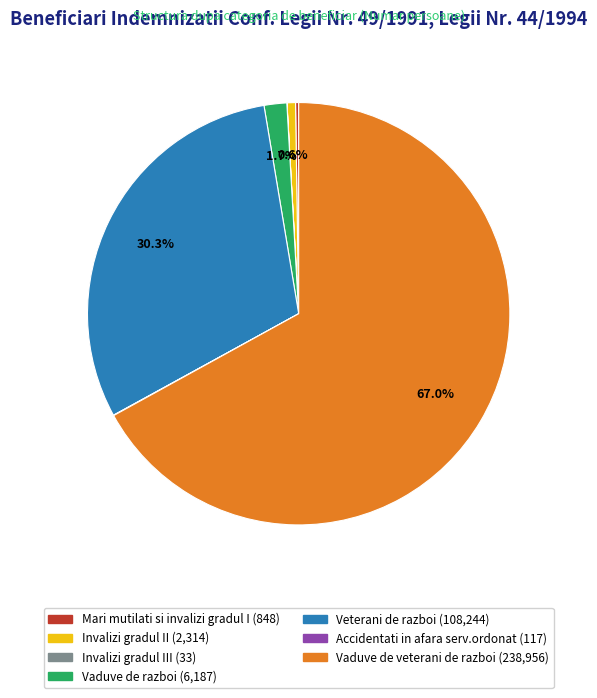

Is there any slice that represents more than half of the pie?

Yes